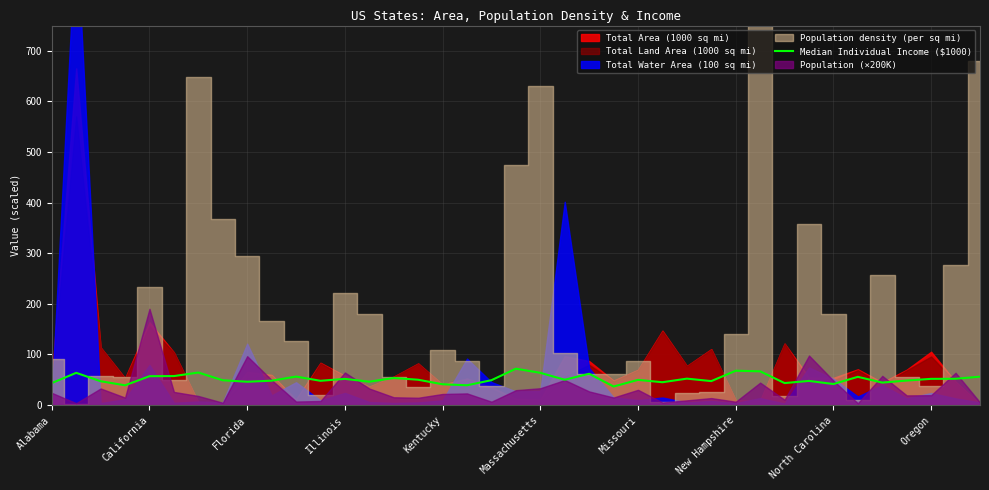

What is the value of the 28th point from the left?

47.3